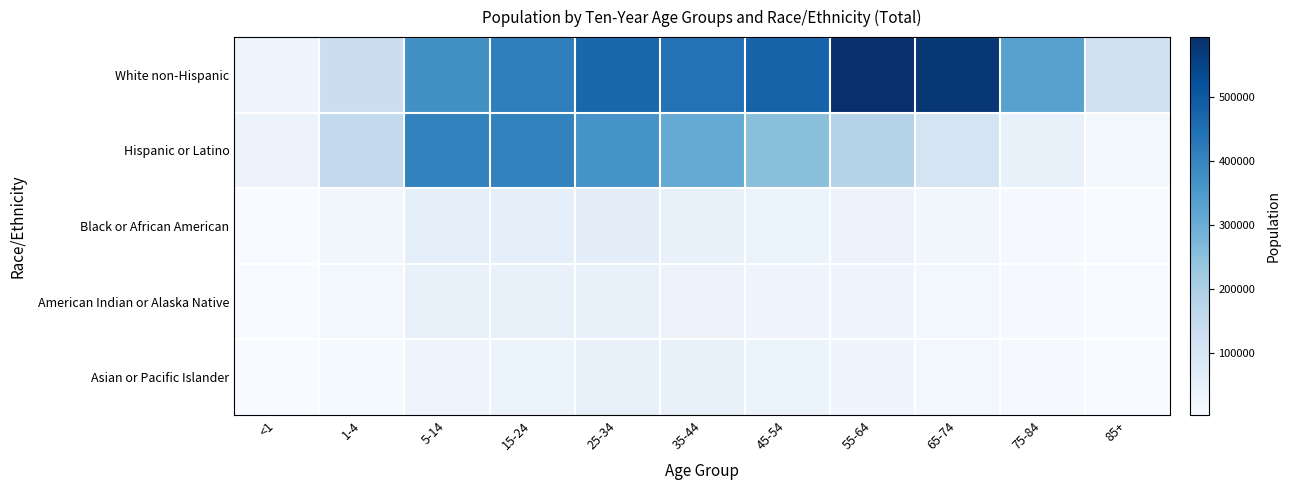

Which series has the largest total across all categories?

White non-Hispanic